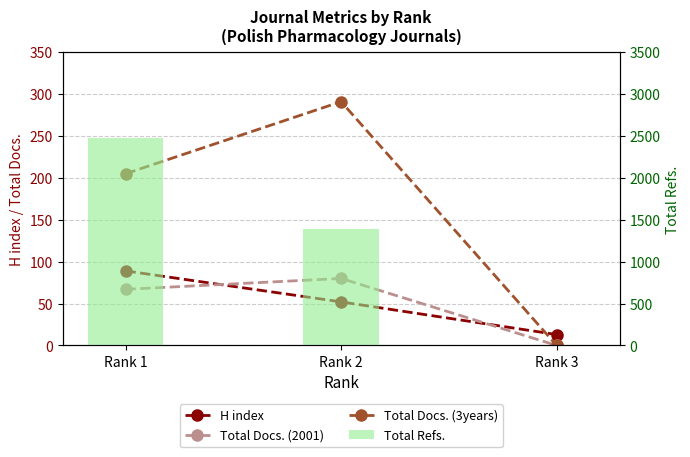

Reading left to right, transcribe all the data shown in this chart.

H index: 89	52	13
Total Docs. (2001): 67	80	0
Total Docs. (3years): 205	291	0
Total Refs.: 2471	1387	0